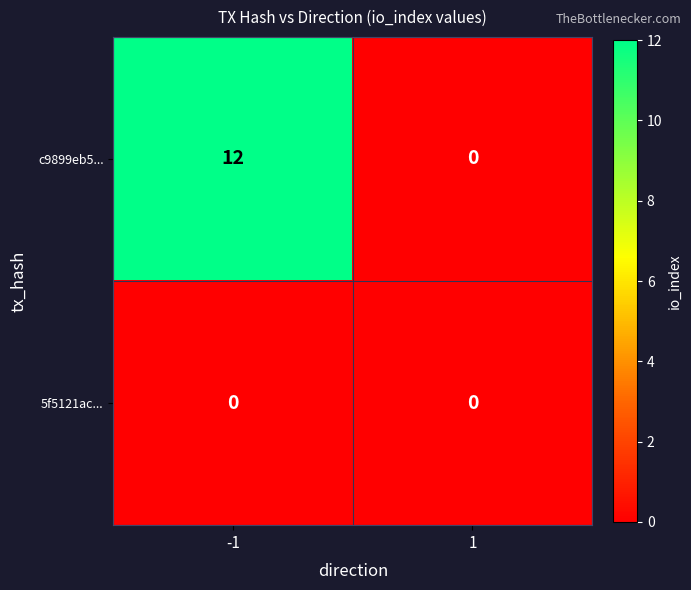

Is it true that c9899eb5... equals 12 at -1?

True